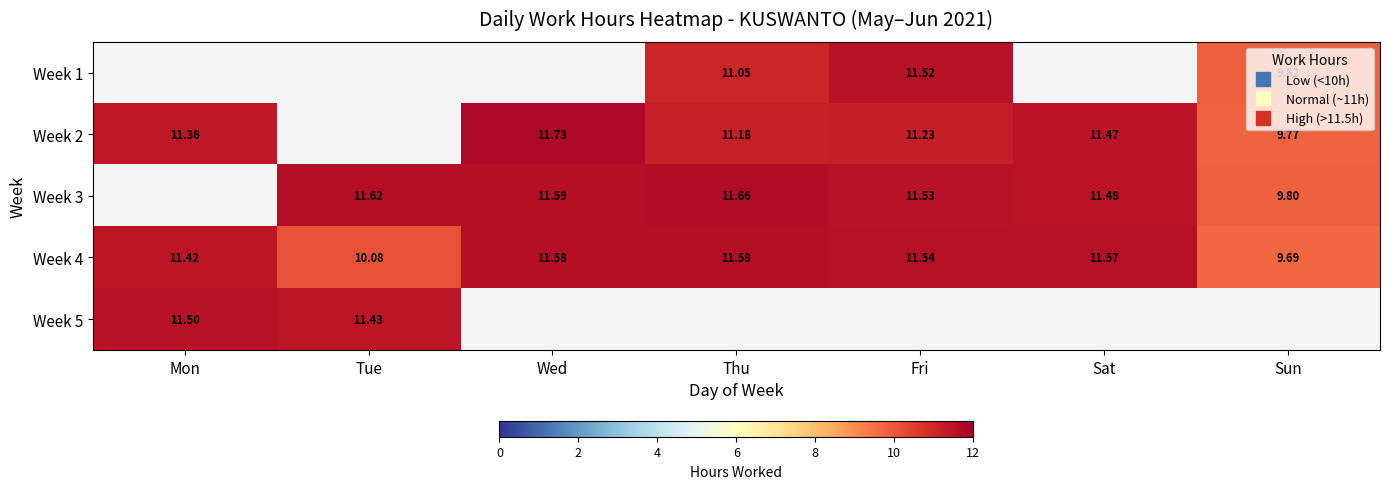

What is the highest value of the Week 4 series?

11.6